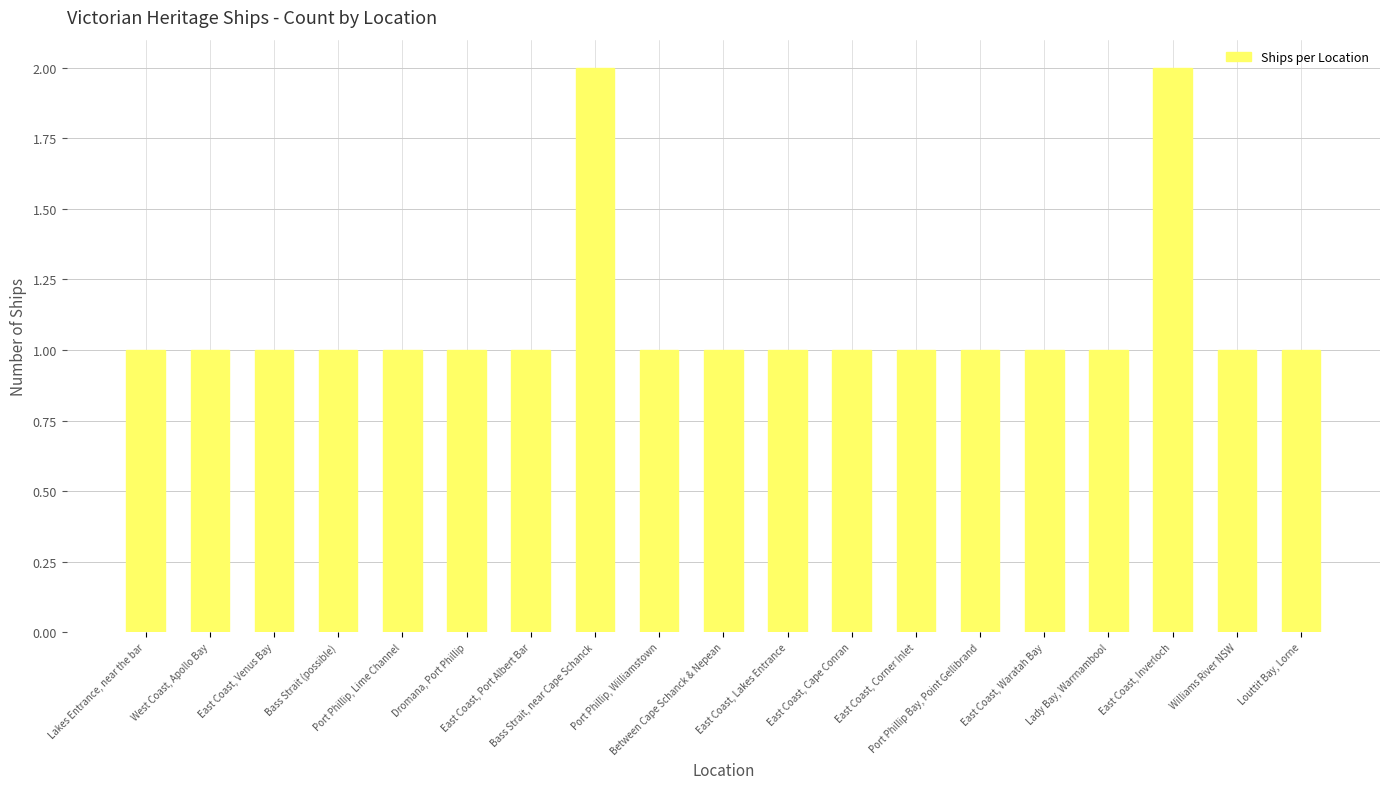

What is the value of the 17th bar from the left?

2